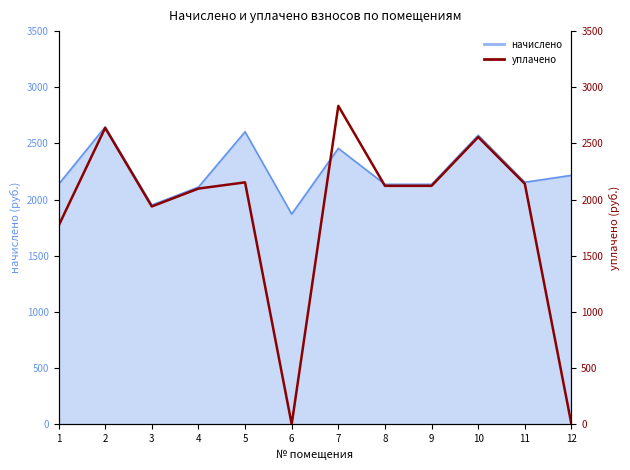

Is it true that the value at 10 is 2556.9?

True